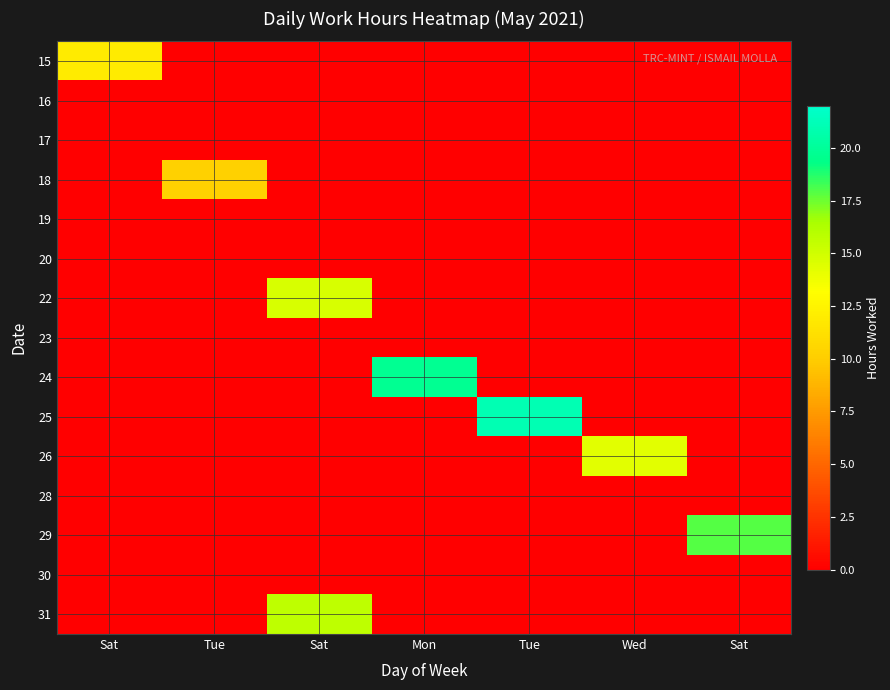

Reading left to right, what are all the values shown in this chart?

15: Sat=11.9	Tue=0.0	Sat=0.0	Mon=0.0	Tue=0.0	Wed=0.0	Sat=0.0
16: Sat=0.0	Tue=0.0	Sat=0.0	Mon=0.0	Tue=0.0	Wed=0.0	Sat=0.0
17: Sat=0.0	Tue=0.0	Sat=0.0	Mon=0.0	Tue=0.0	Wed=0.0	Sat=0.0
18: Sat=0.0	Tue=10.2	Sat=0.0	Mon=0.0	Tue=0.0	Wed=0.0	Sat=0.0
19: Sat=0.0	Tue=0.0	Sat=0.0	Mon=0.0	Tue=0.0	Wed=0.0	Sat=0.0
20: Sat=0.0	Tue=0.0	Sat=0.0	Mon=0.0	Tue=0.0	Wed=0.0	Sat=0.0
22: Sat=0.0	Tue=0.0	Sat=14.7	Mon=0.0	Tue=0.0	Wed=0.0	Sat=0.0
23: Sat=0.0	Tue=0.0	Sat=0.0	Mon=0.0	Tue=0.0	Wed=0.0	Sat=0.0
24: Sat=0.0	Tue=0.0	Sat=0.0	Mon=19.7	Tue=0.0	Wed=0.0	Sat=0.0
25: Sat=0.0	Tue=0.0	Sat=0.0	Mon=0.0	Tue=21.0	Wed=0.0	Sat=0.0
26: Sat=0.0	Tue=0.0	Sat=0.0	Mon=0.0	Tue=0.0	Wed=14.3	Sat=0.0
28: Sat=0.0	Tue=0.0	Sat=0.0	Mon=0.0	Tue=0.0	Wed=0.0	Sat=0.0
29: Sat=0.0	Tue=0.0	Sat=0.0	Mon=0.0	Tue=0.0	Wed=0.0	Sat=17.9
30: Sat=0.0	Tue=0.0	Sat=0.0	Mon=0.0	Tue=0.0	Wed=0.0	Sat=0.0
31: Sat=0.0	Tue=0.0	Sat=15.7	Mon=0.0	Tue=0.0	Wed=0.0	Sat=0.0